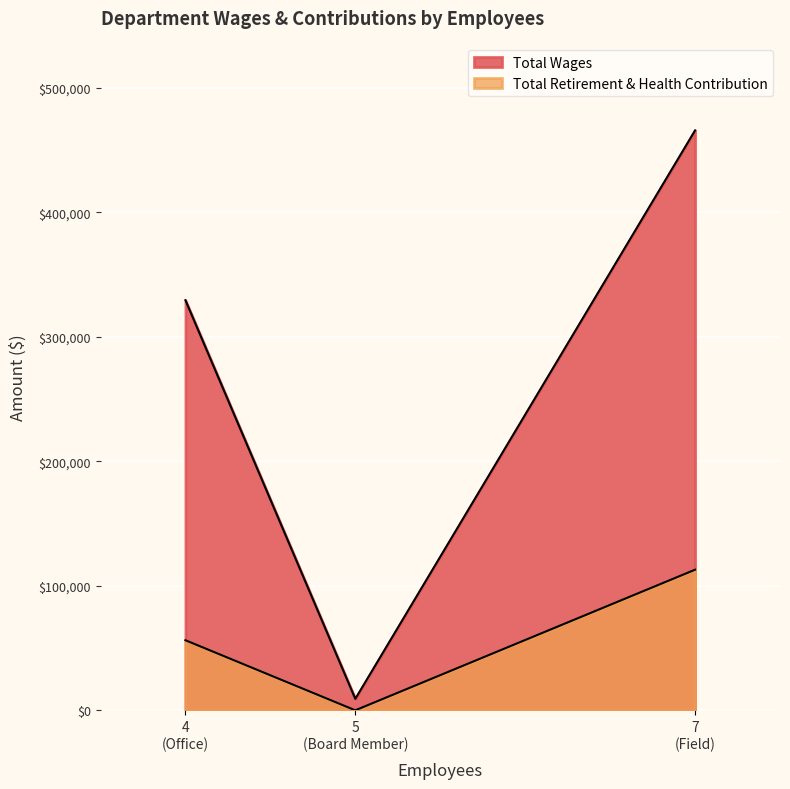

The value of Total Wages at Office is 178399. True or false?

False